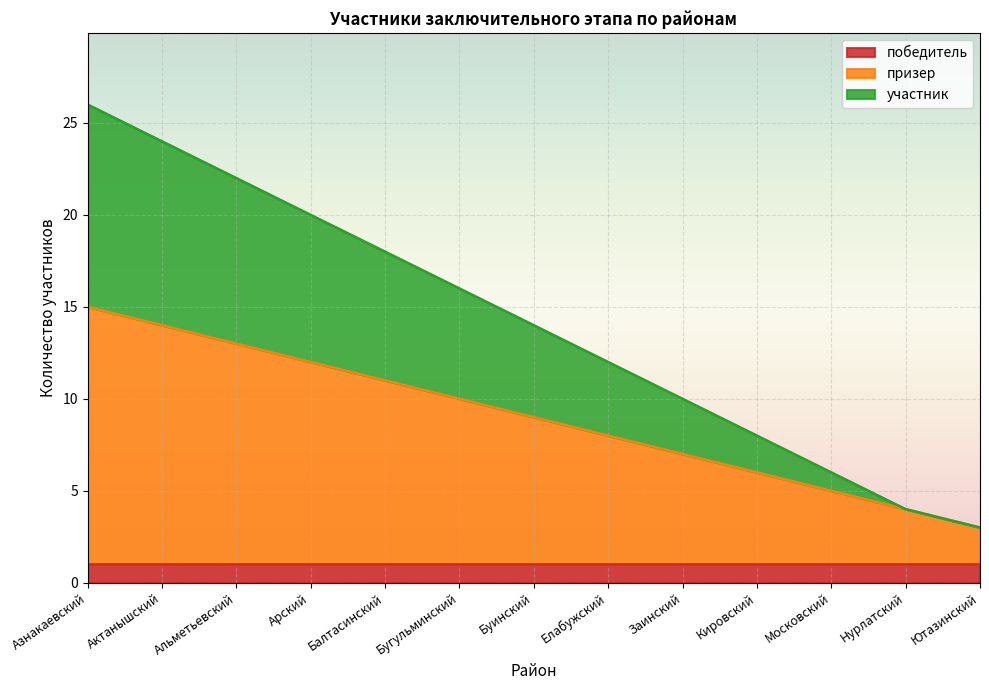

True or false: призер and участник intersect in this chart.

False